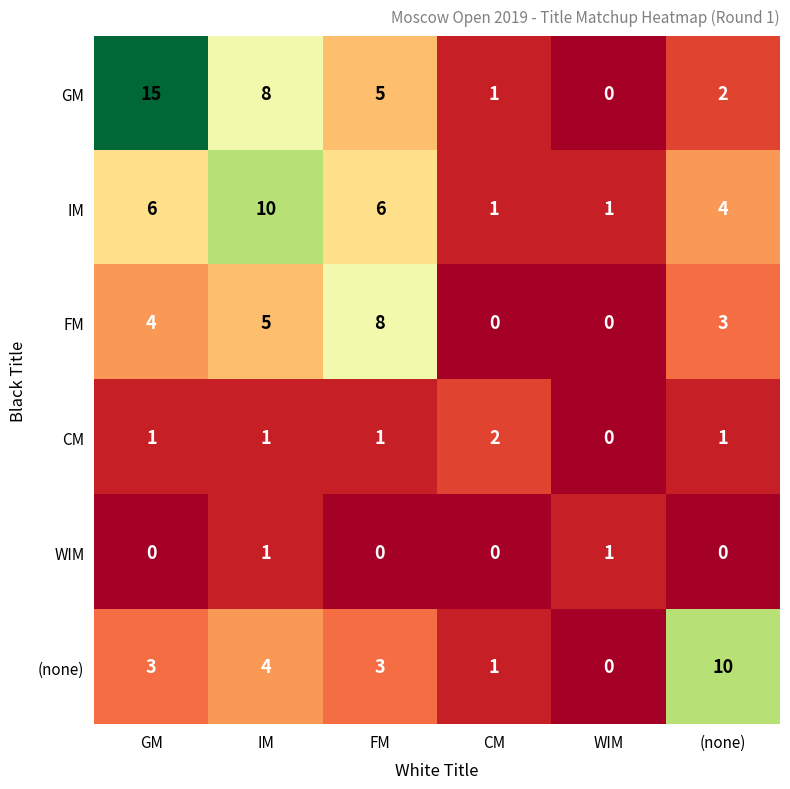

Which series has the largest range (max minus min)?

GM